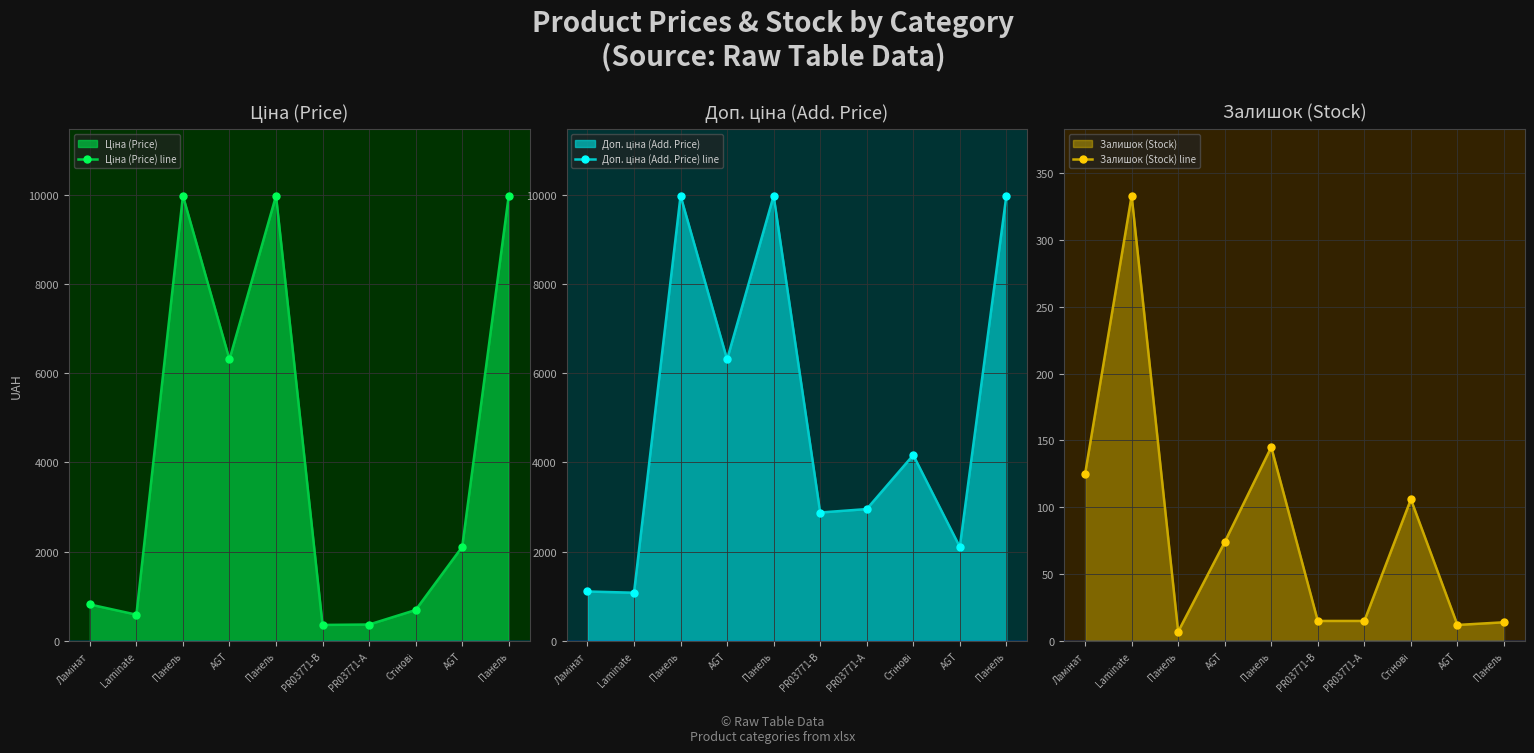

At PR03771-B, list the series in order from smallest to largest.

Залишок (Stock) line, Ціна (Price) line, Доп. ціна (Add. Price) line